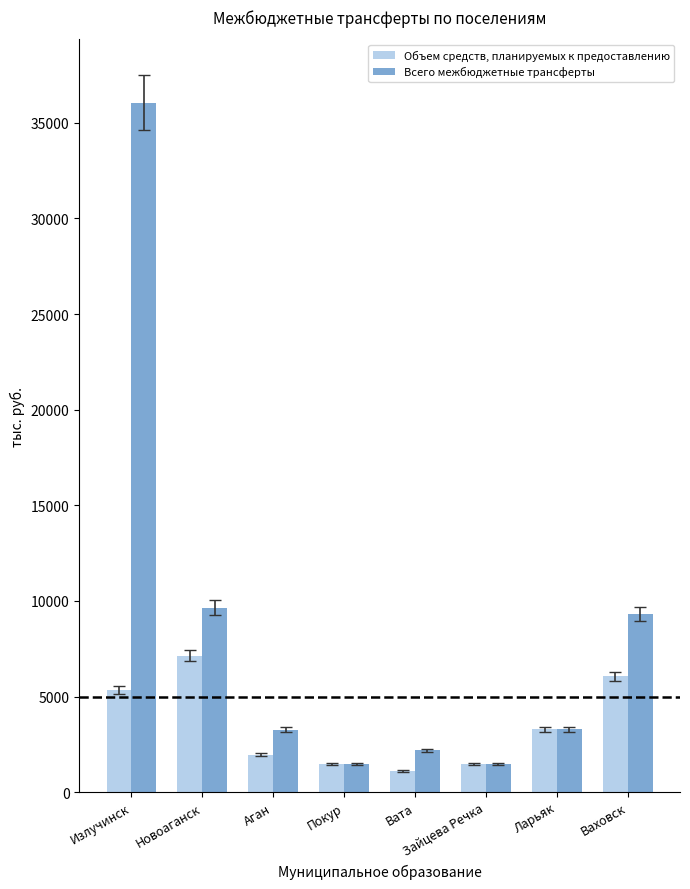

List the series in order of their overall mean, lowest first.

Объем средств, планируемых к предоставлению, Всего межбюджетные трансферты